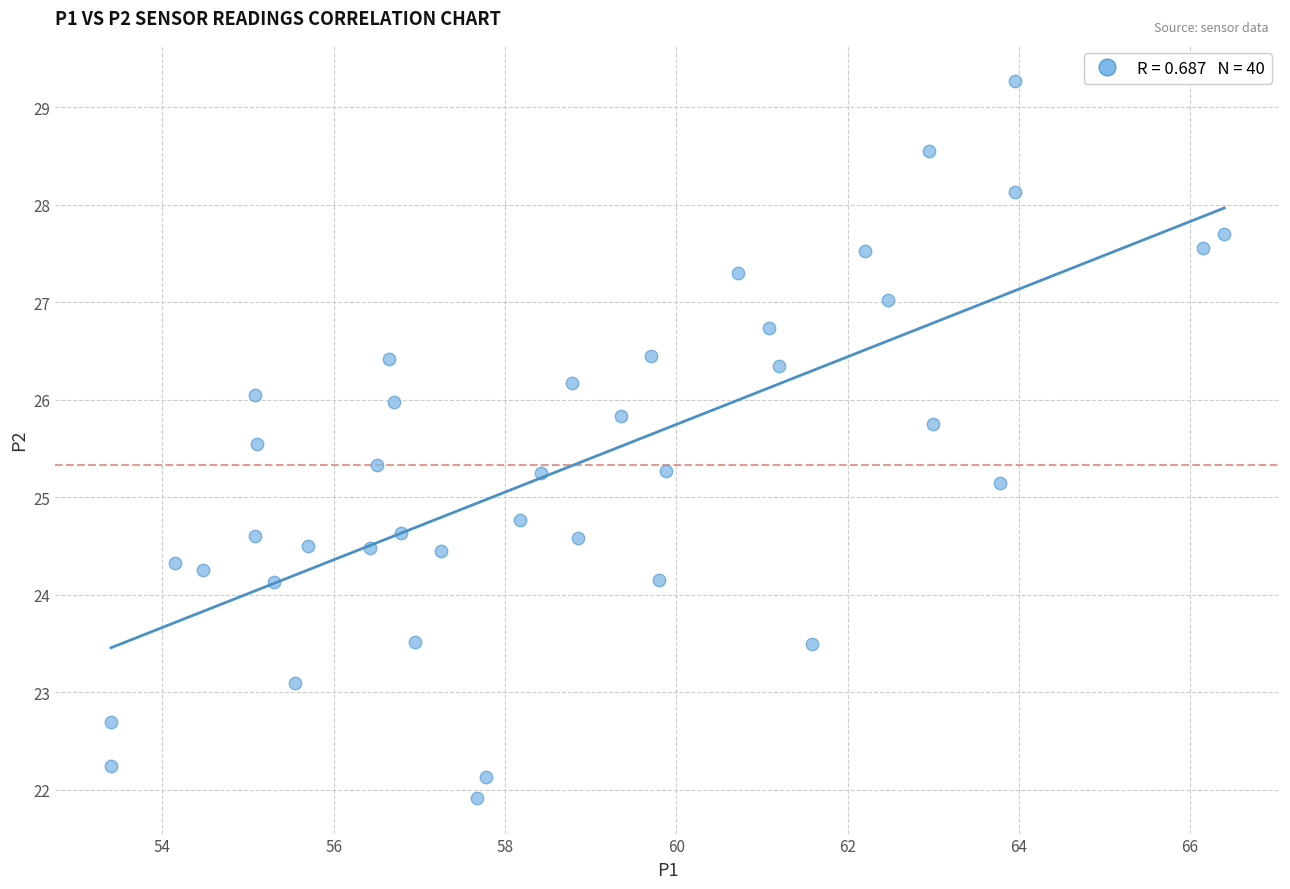

What is the range of X values (max minus min)?

13.0